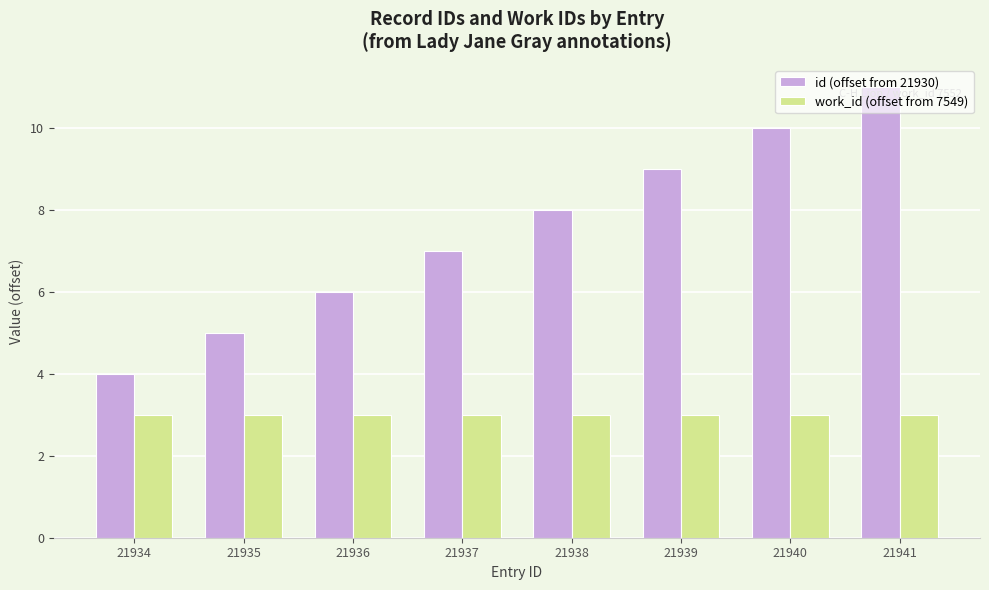

What is the difference between the id (offset from 21930) values at 21939 and 21936?

3